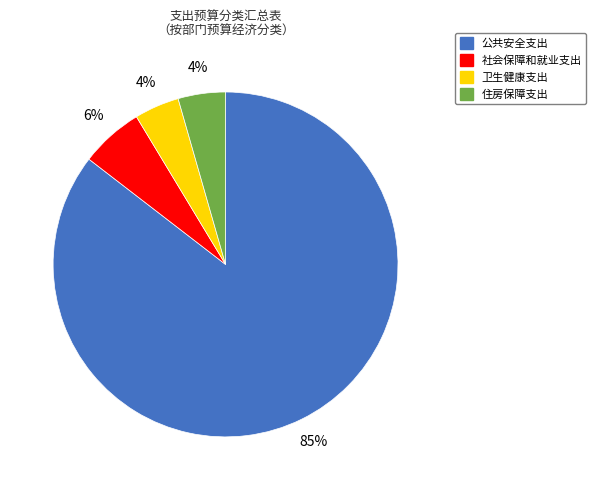

To the nearest percent, what portion does 住房保障支出 represent?

4%